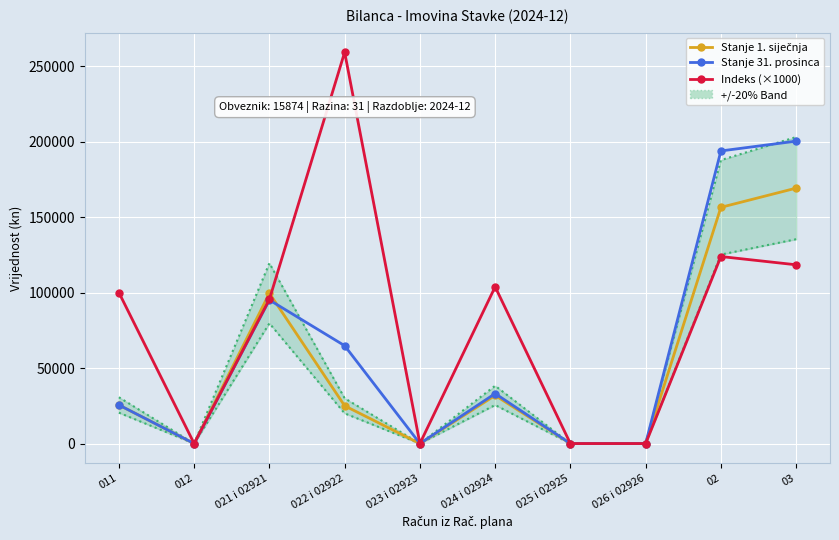

At which category does Stanje 1. siječnja reach its first local valley?

012